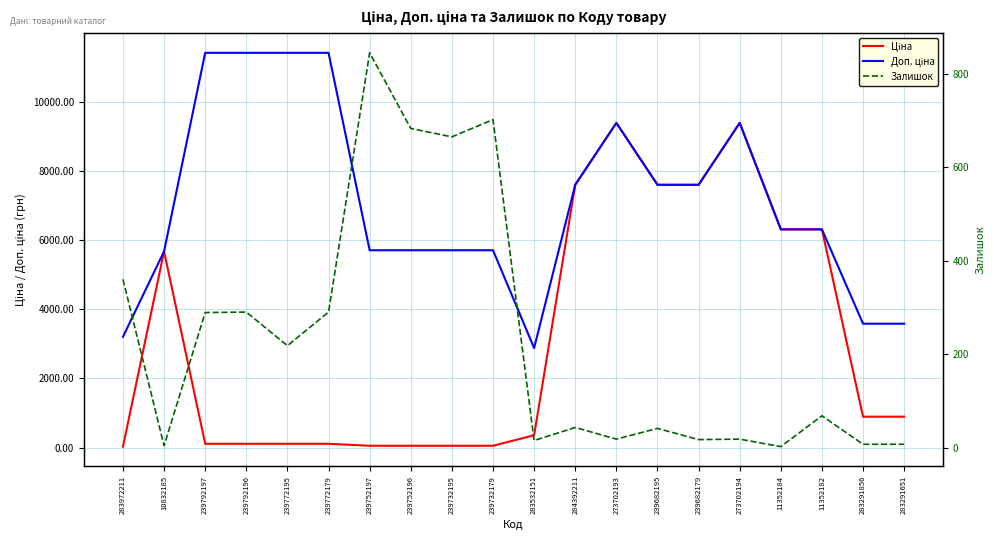

What is the label of the 19th point from the left?

283291856